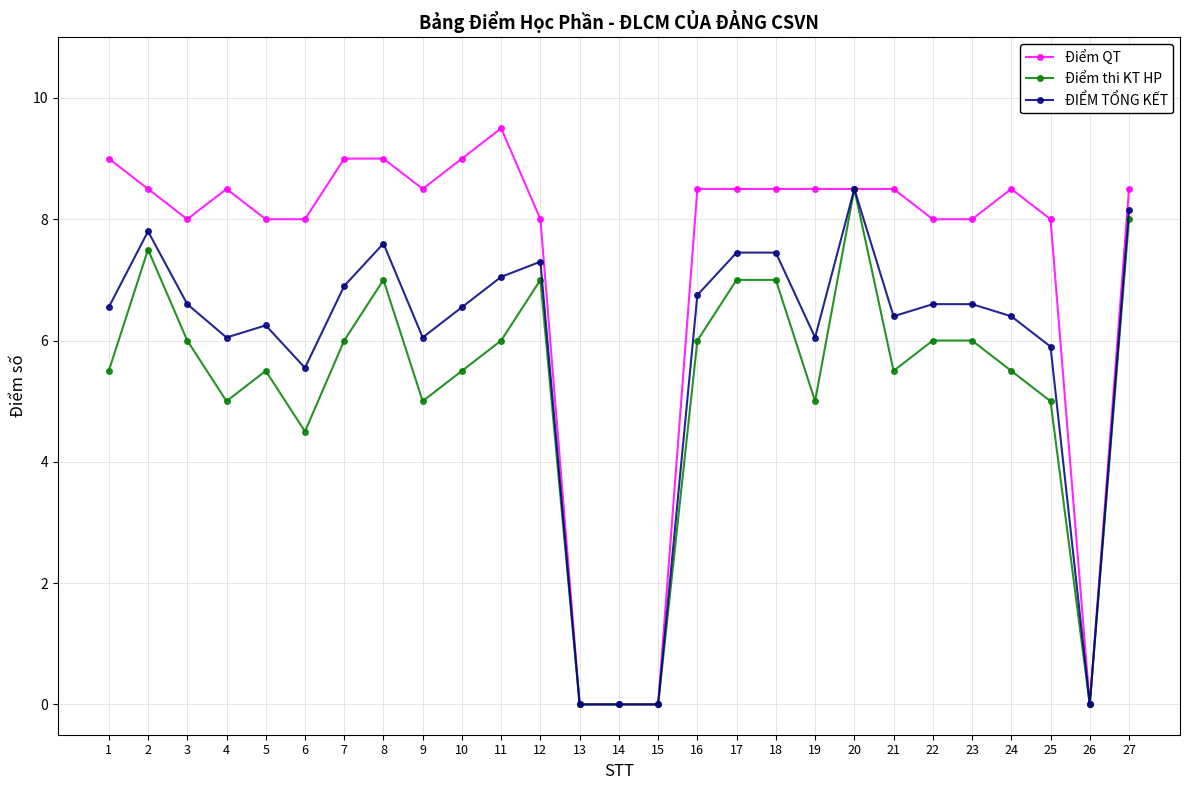

What is the sum of all Điểm thi KT HP values?

140.0